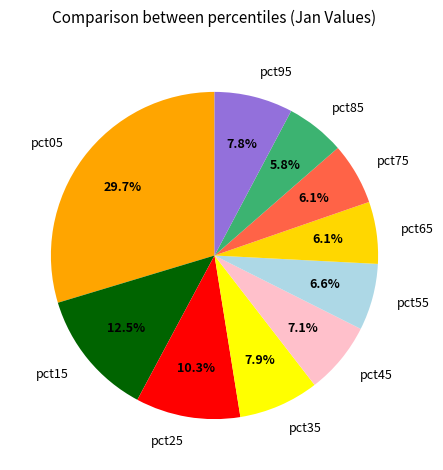

How many slices are in this pie chart?

10